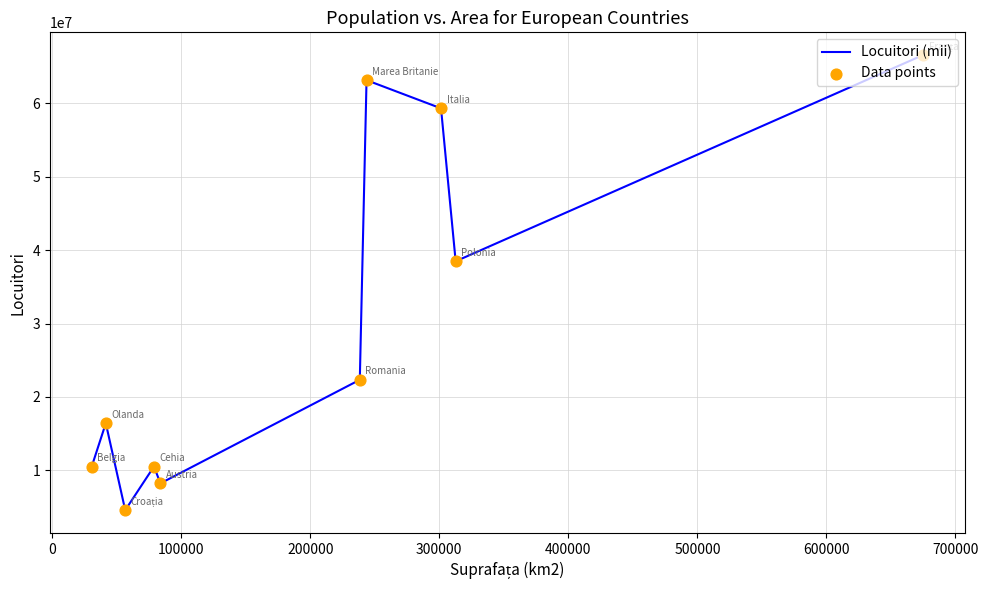

What is the difference between the maximum and minimum values?

62049000